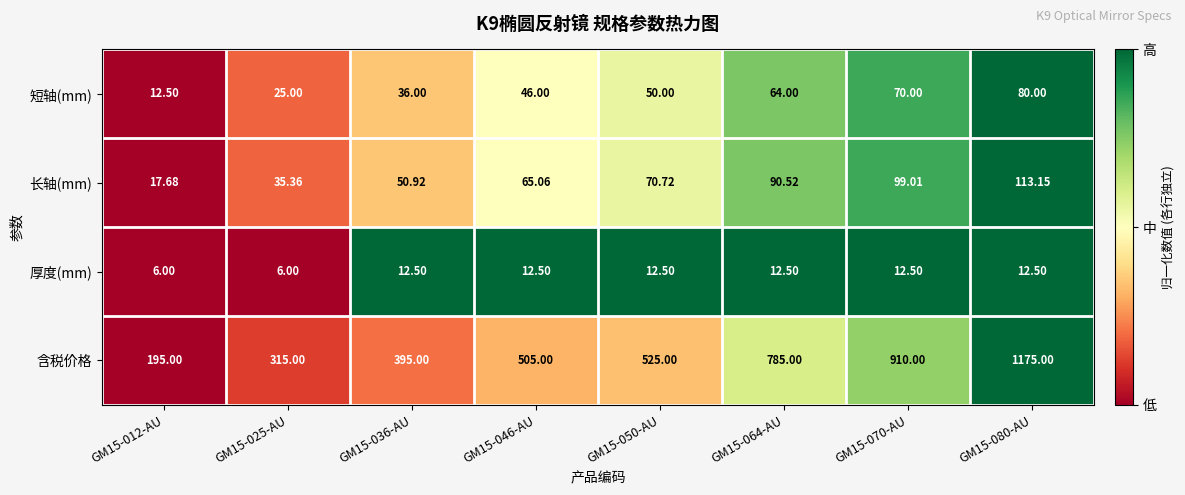

At which category is the sum across all series the highest?

GM15-080-AU